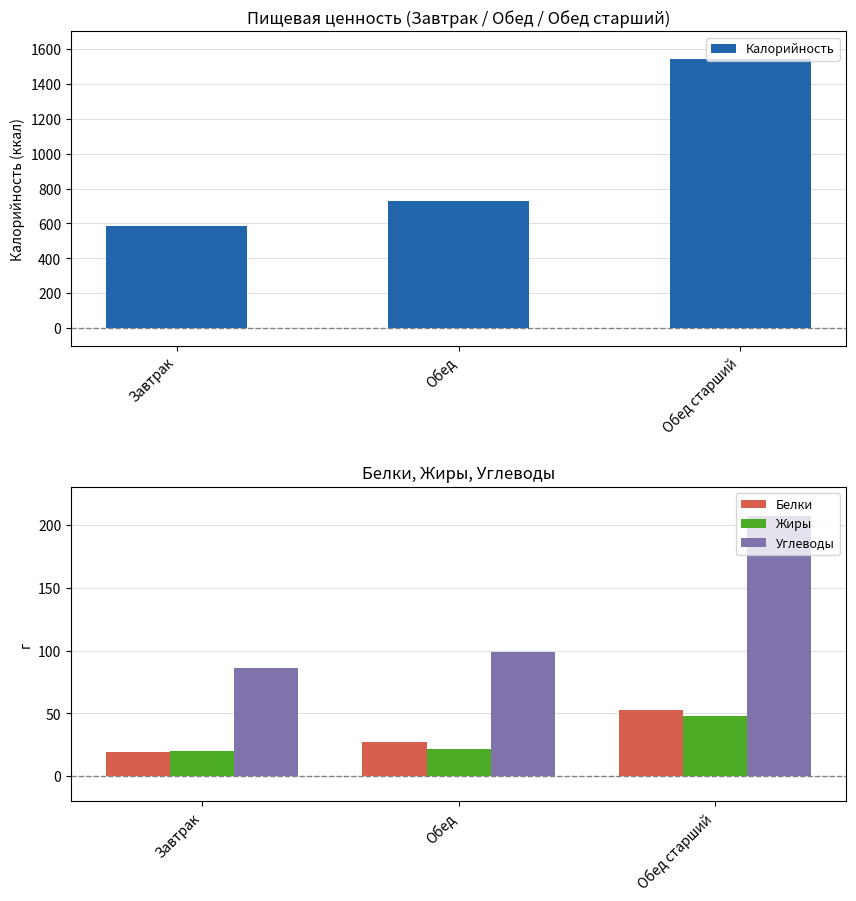

Reading left to right, extract all data points from this chart.

Калорийность: 588.0	727.0	1544.0
Белки: 19.6	26.9	52.5
Жиры: 19.8	21.8	48.3
Углеводы: 86.1	99.0	207.4